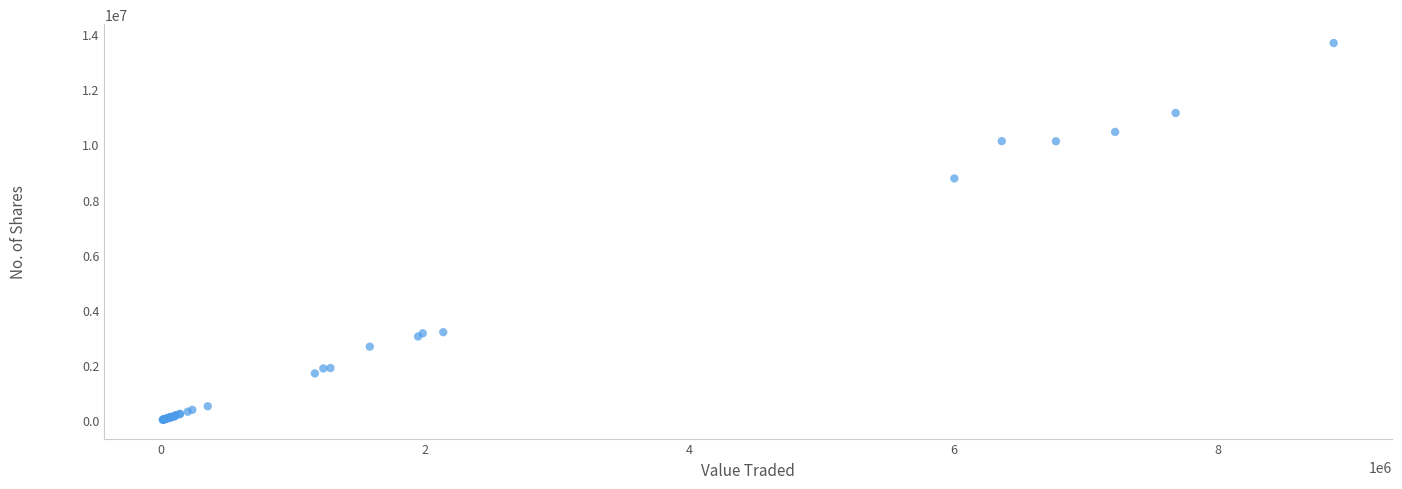

What Y value in the scatter plot is closest to 6846585?

8765419